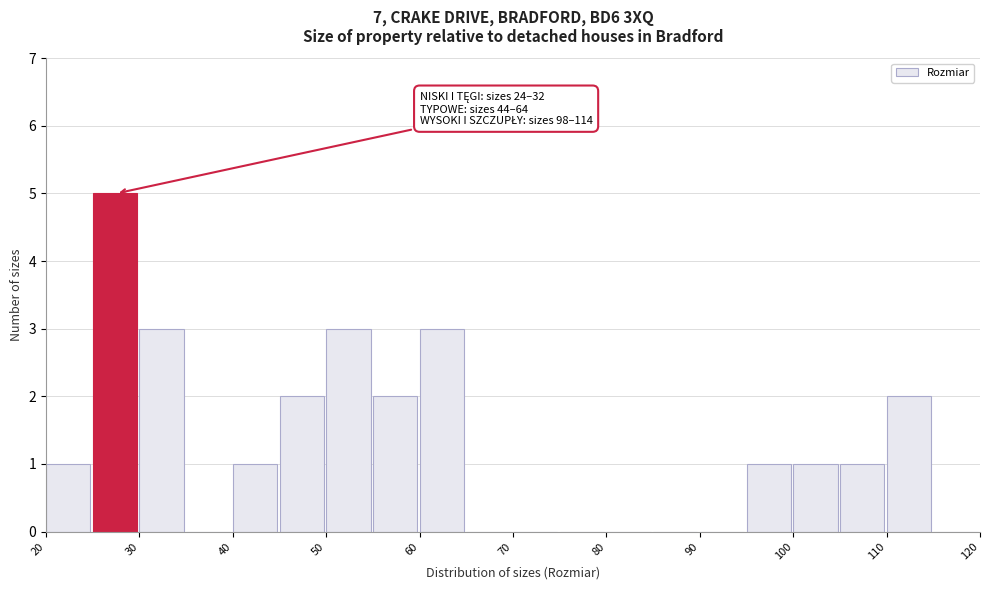

Over which range of the x-axis is the bar tallest?

25 to 30